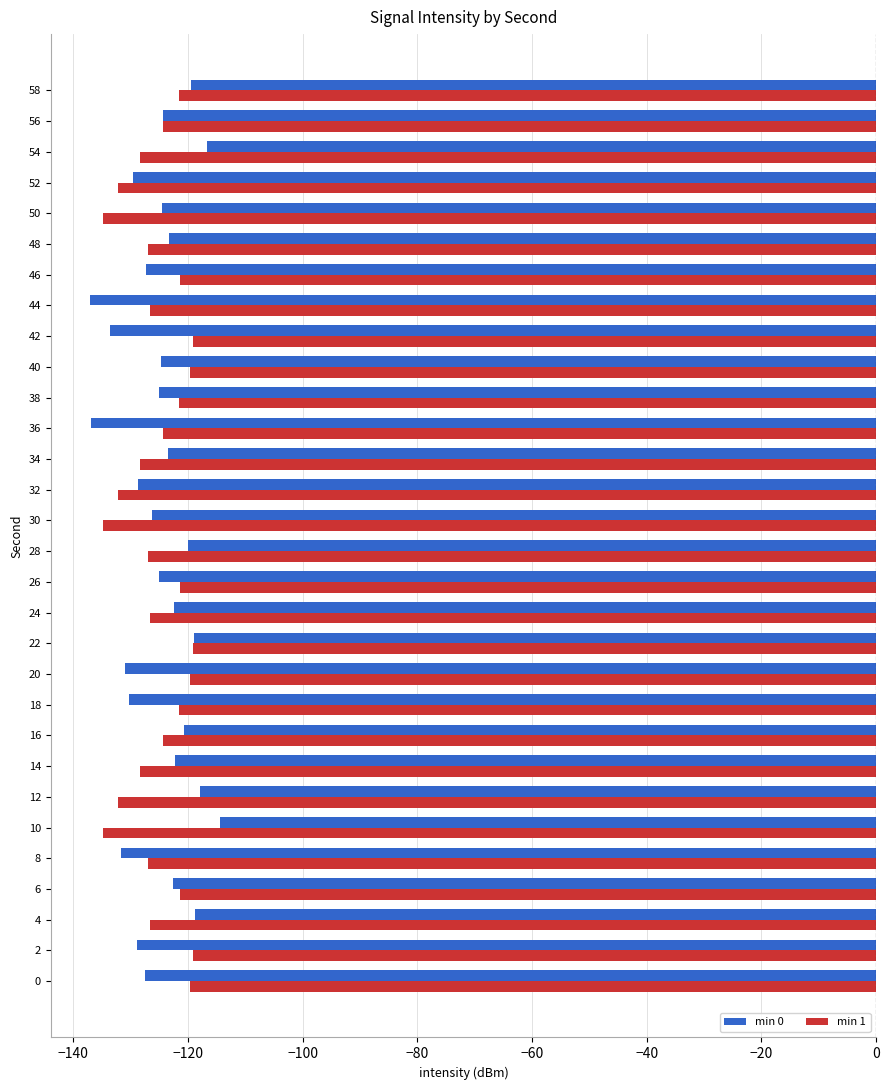

How many data points does each series have?

30